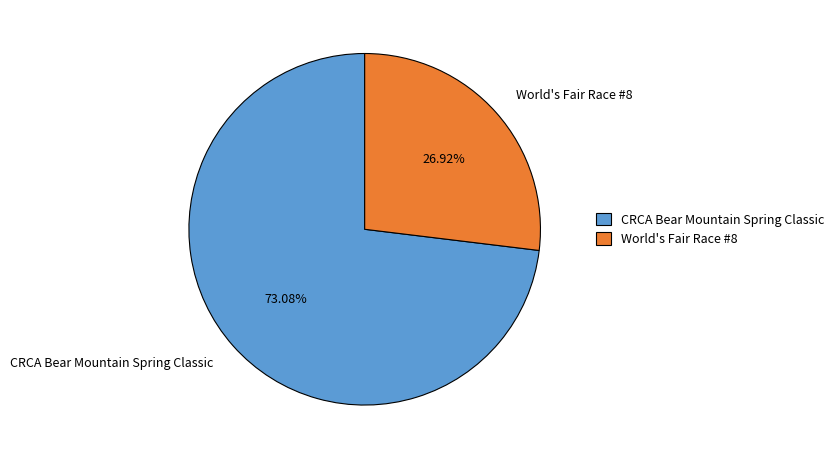

Combined, what portion of the pie is CRCA Bear Mountain Spring Classic and World's Fair Race #8?

100.0%